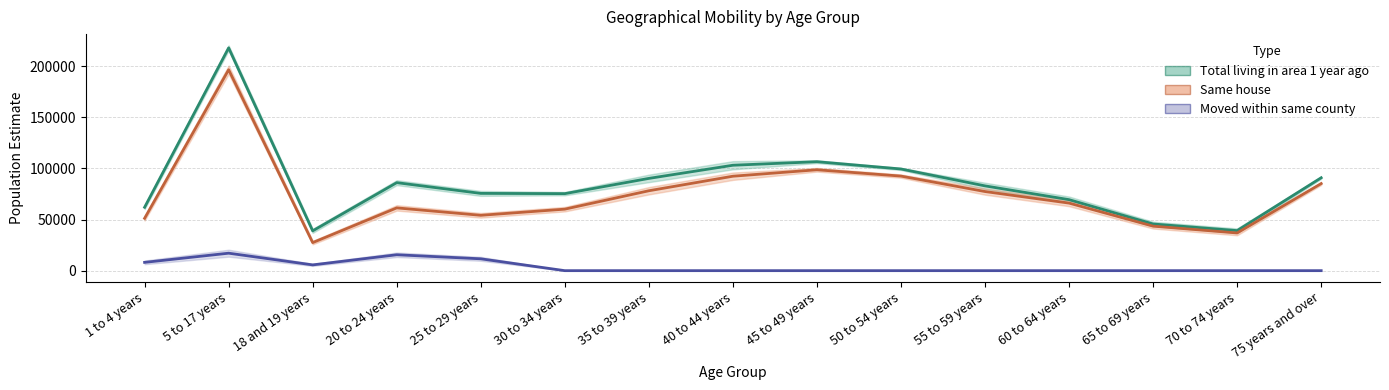

What is the maximum value for Total — Estimate?

217887